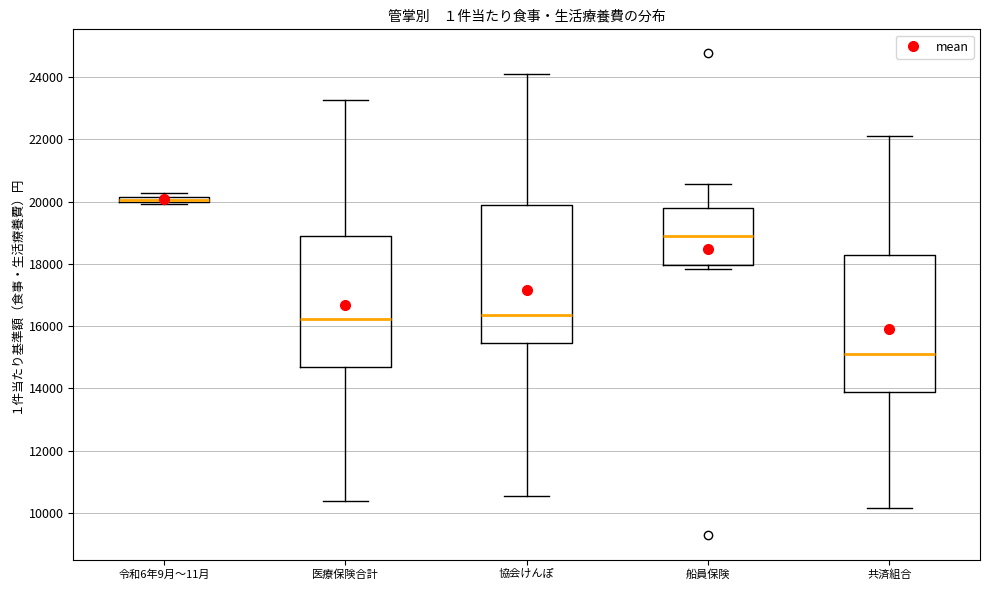

Where is the lower edge of the box for 令和6年9月〜11月 on the y-axis? The values are not printed on the chart, so give them approximately, as read against the axis.

20000